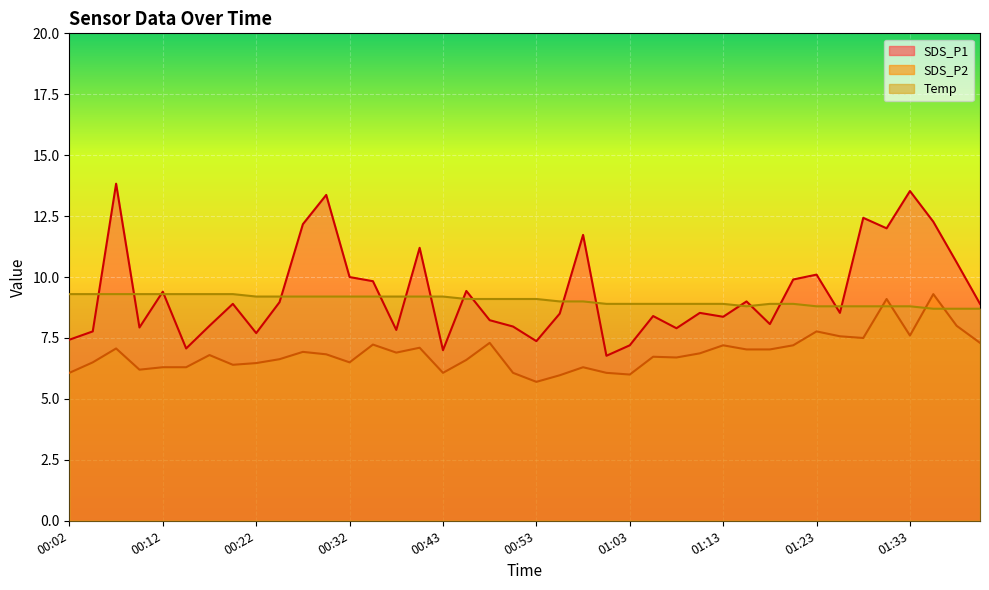

What is the value of the Temp point at the 18th from the left?

9.1